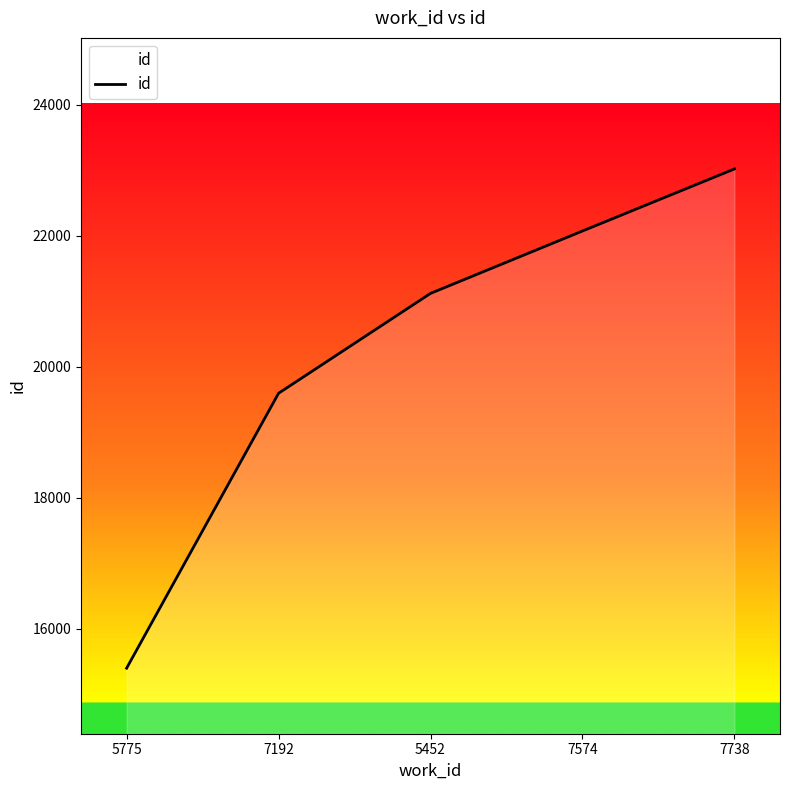

List the labels in order of value, smallest first.

5775, 7192, 5452, 7574, 7738